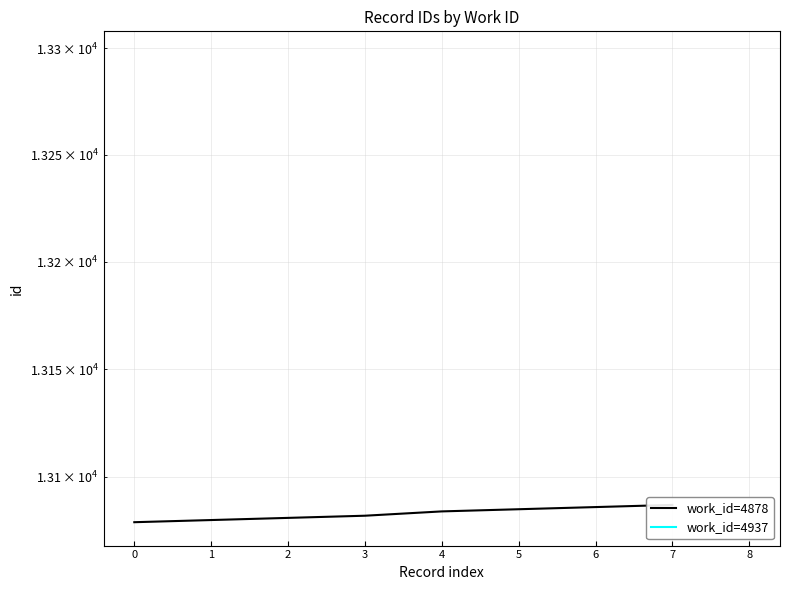

Count the values in the range 13081 to 13086.

5